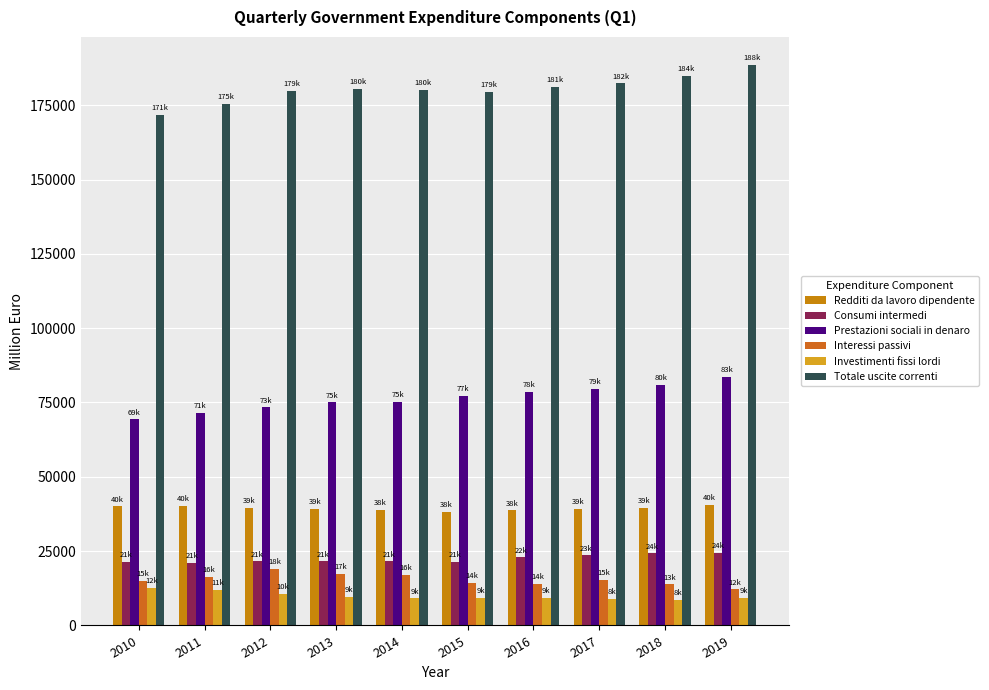

Reading right to left, transcribe all the data shown in this chart.

Redditi da lavoro dipendente: 40515.0	39580.2	39200.2	38688.8	38223.0	38813.1	39148.9	39630.3	40305.2	40038.9
Consumi intermedi: 24437.1	24271.5	23545.9	22908.6	21432.5	21546.9	21583.3	21536.4	21035.5	21382.0
Prestazioni sociali in denaro: 83537.1	80998.7	79488.6	78571.1	77129.4	75181.5	75049.7	73348.5	71612.5	69280.8
Interessi passivi: 12150.3	13818.3	15318.3	14081.3	14356.3	16901.2	17434.1	18987.2	16400.6	15085.8
Investimenti fissi lordi: 9309.2	8697.2	8888.5	9211.5	9318.1	9135.2	9544.9	10652.0	11846.2	12699.2
Totale uscite correnti: 188522.4	184970.5	182366.1	181261.1	179523.7	180119.8	180576.8	179837.7	175323.1	171775.2